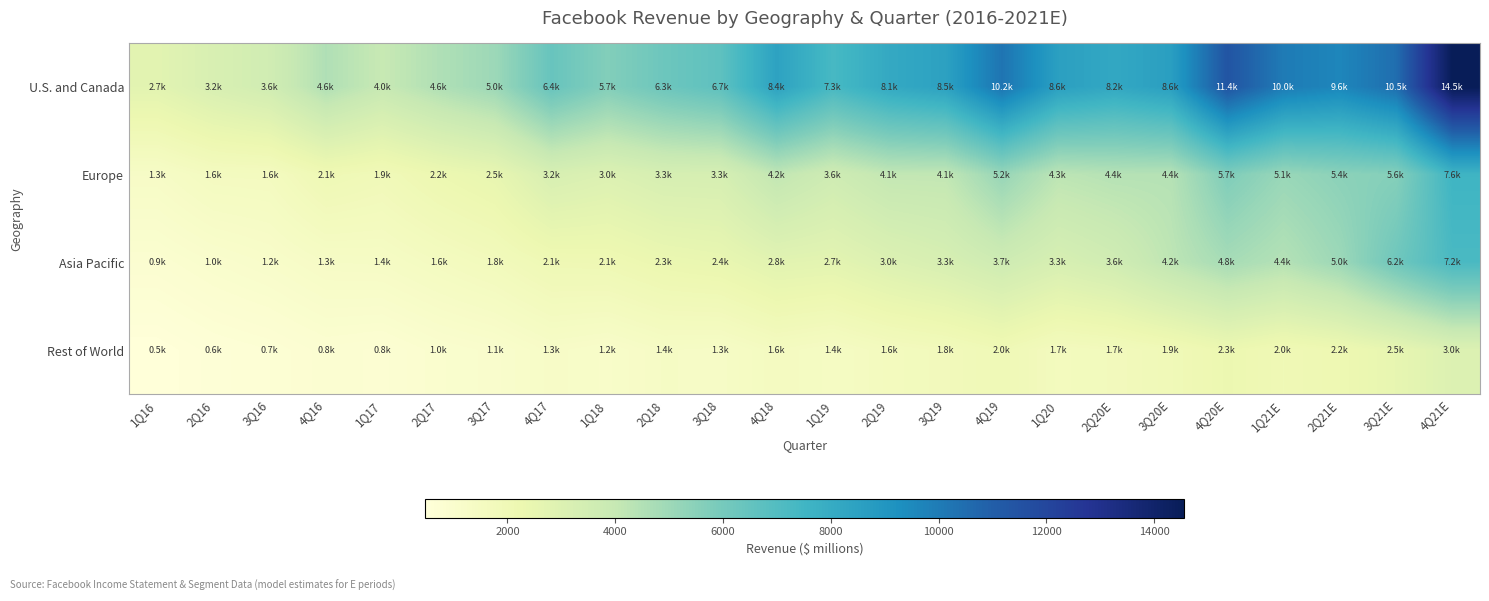

Which has a higher value, 3Q18 or 1Q16?

3Q18